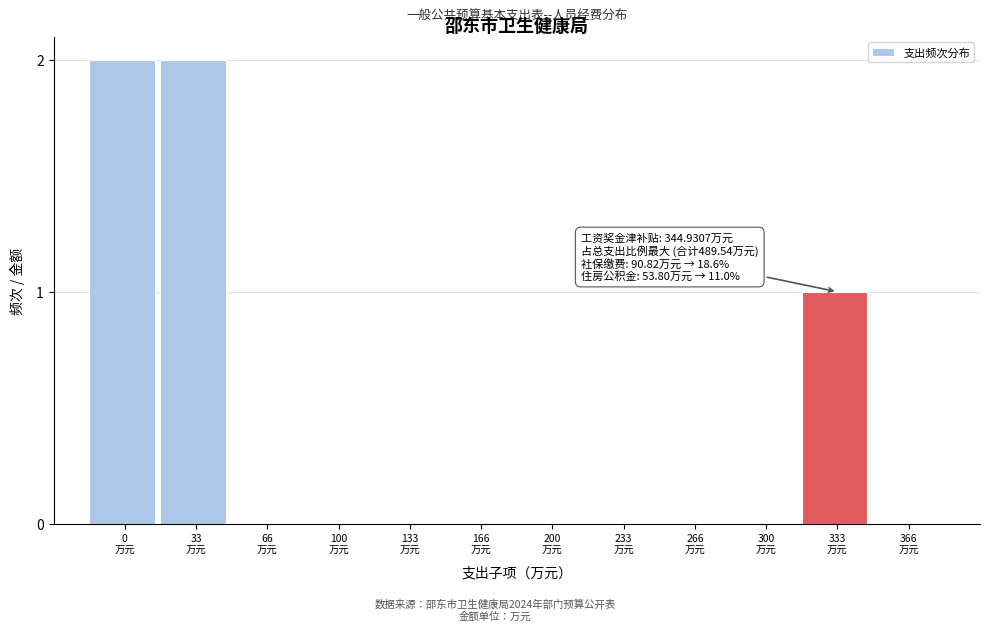

What is the sum of all values?

5